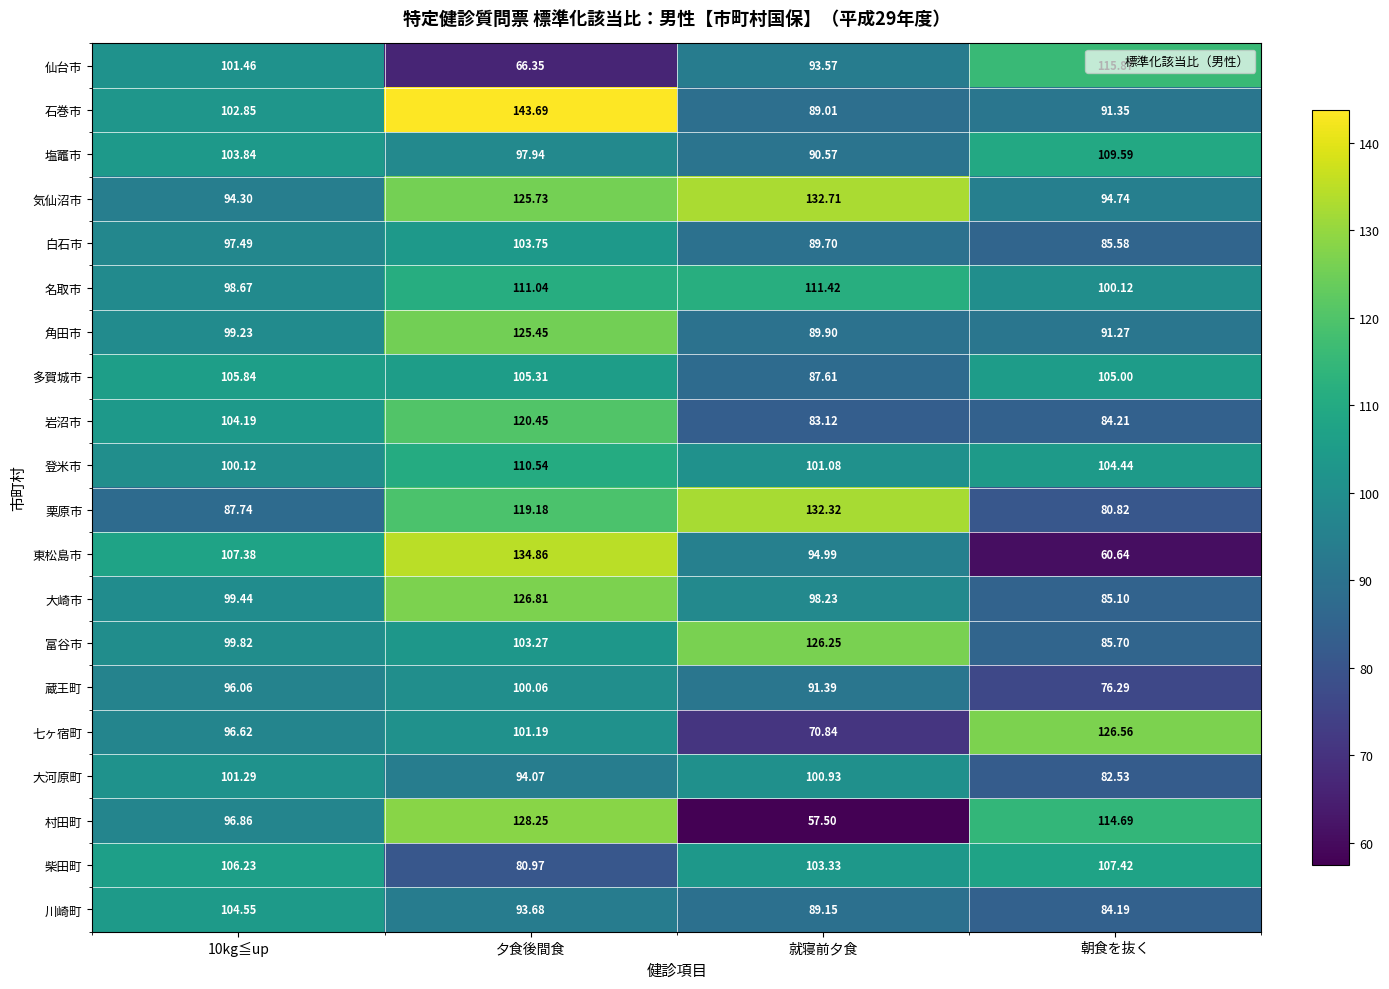

How many series are shown in this chart?

20